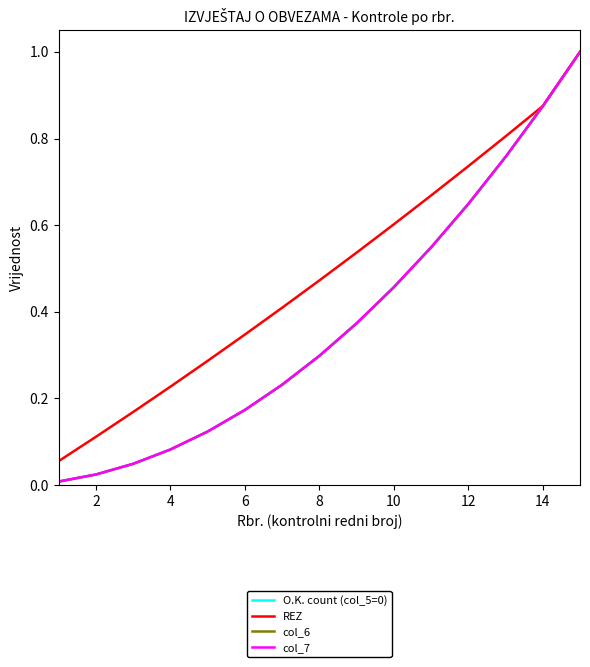

Does the chart have visible grid lines?

No